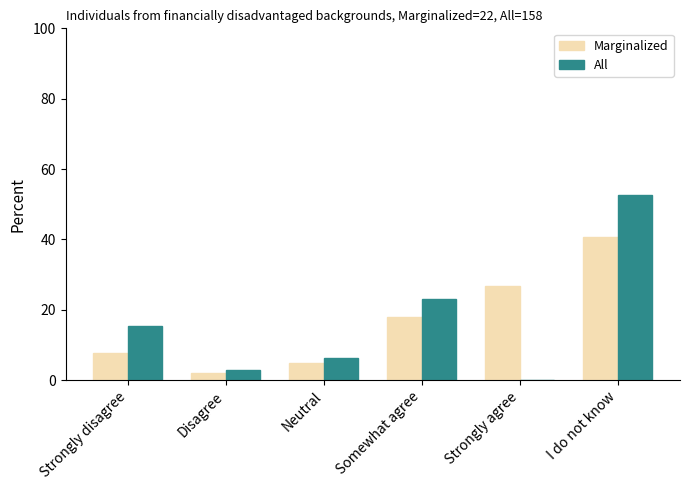

What is the sum of the All values at Somewhat agree and Disagree?

25.8